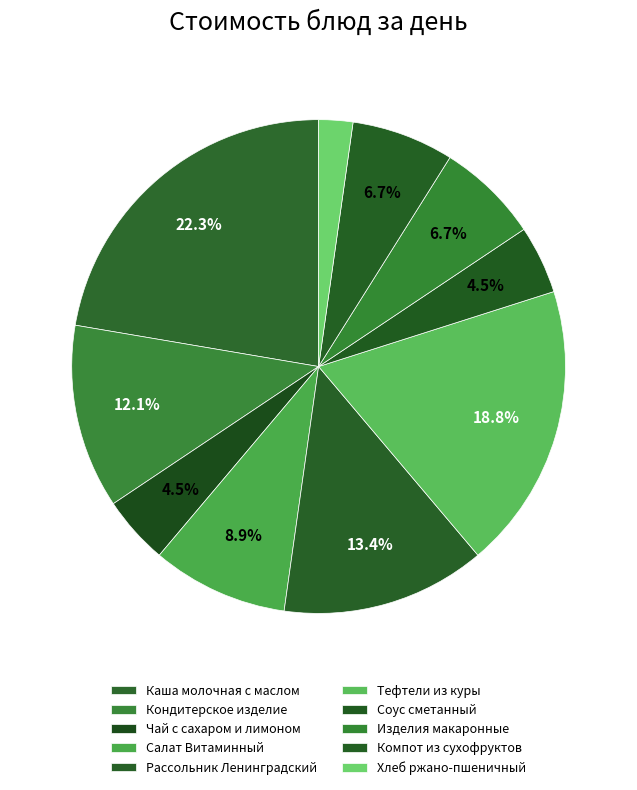

How many slices are in this pie chart?

10